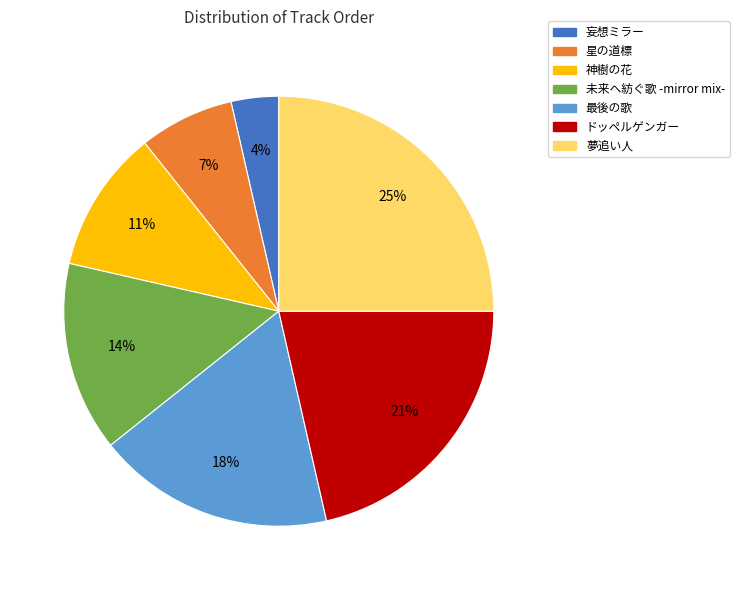

Does any single category account for the majority?

No